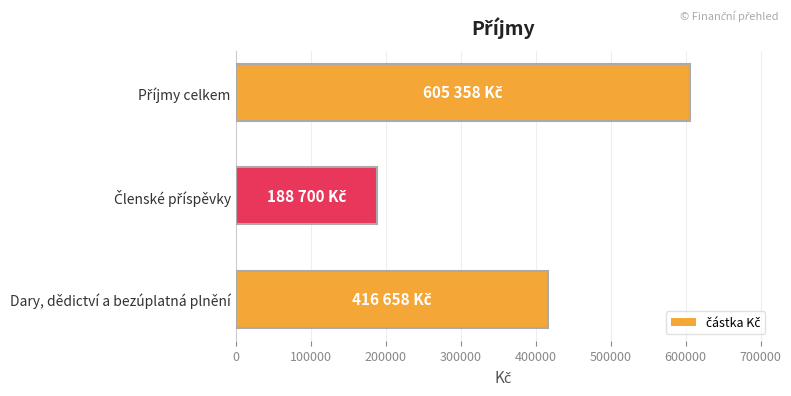

What is the difference between the maximum and minimum values?

416658